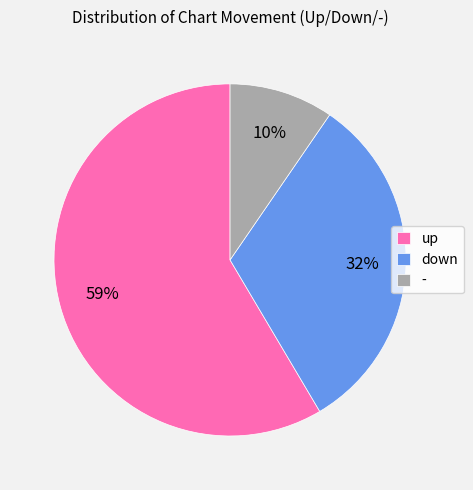

Does - account for over 50% of the chart?

No